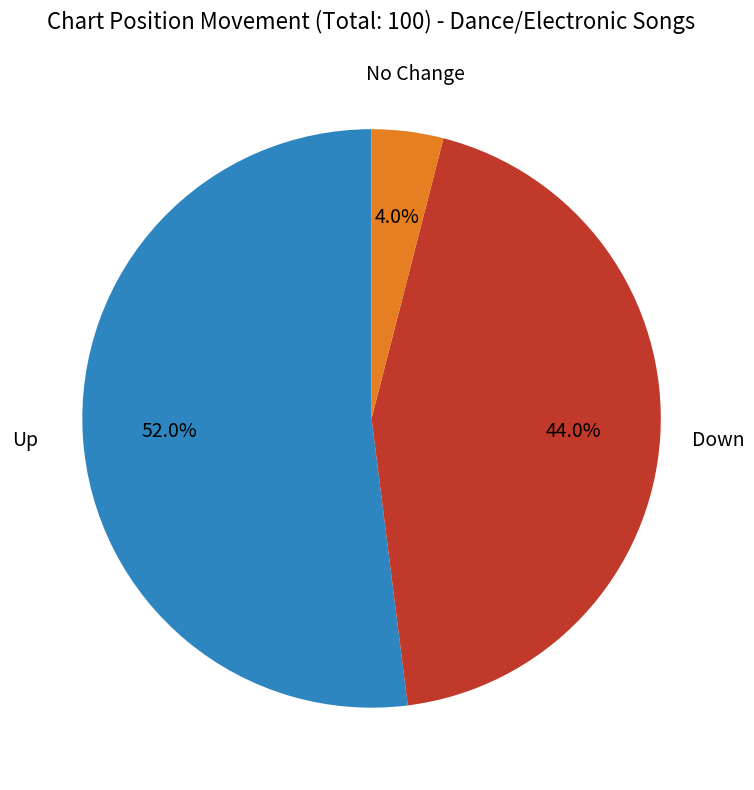

Is there any slice that represents more than half of the pie?

Yes